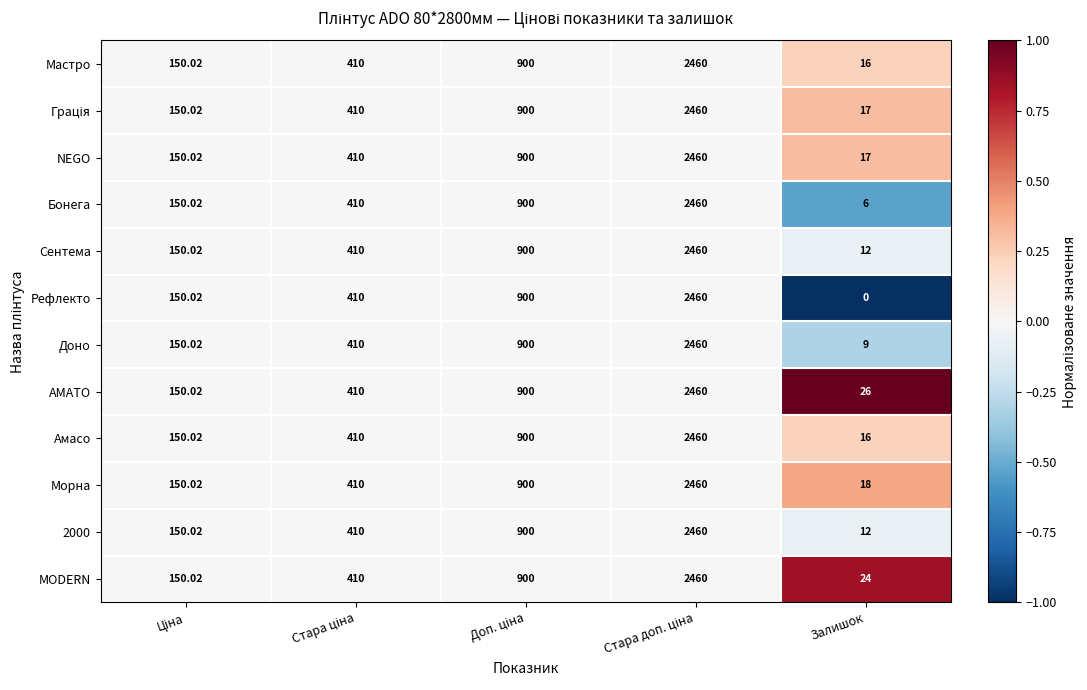

Which series has the largest range (max minus min)?

Рефлекто